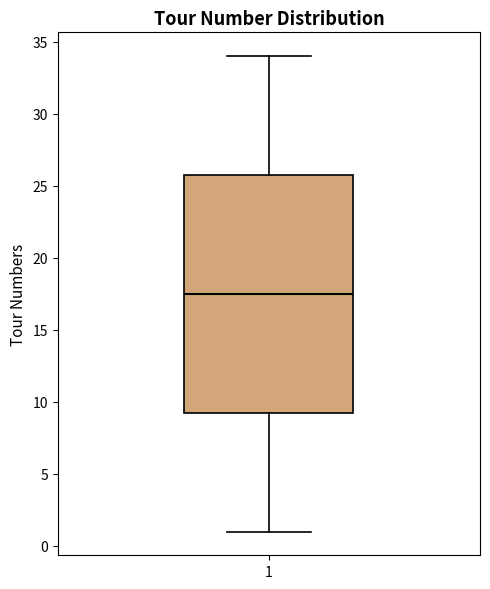

Read this box plot against the y-axis: the position of the median line, the range covered by the box, and the ends of both whiskers. The values are not printed on the chart, so give them approximately, as read against the axis.

median 17.5, box 9.5 to 26.0, whiskers 1.0 to 34.0